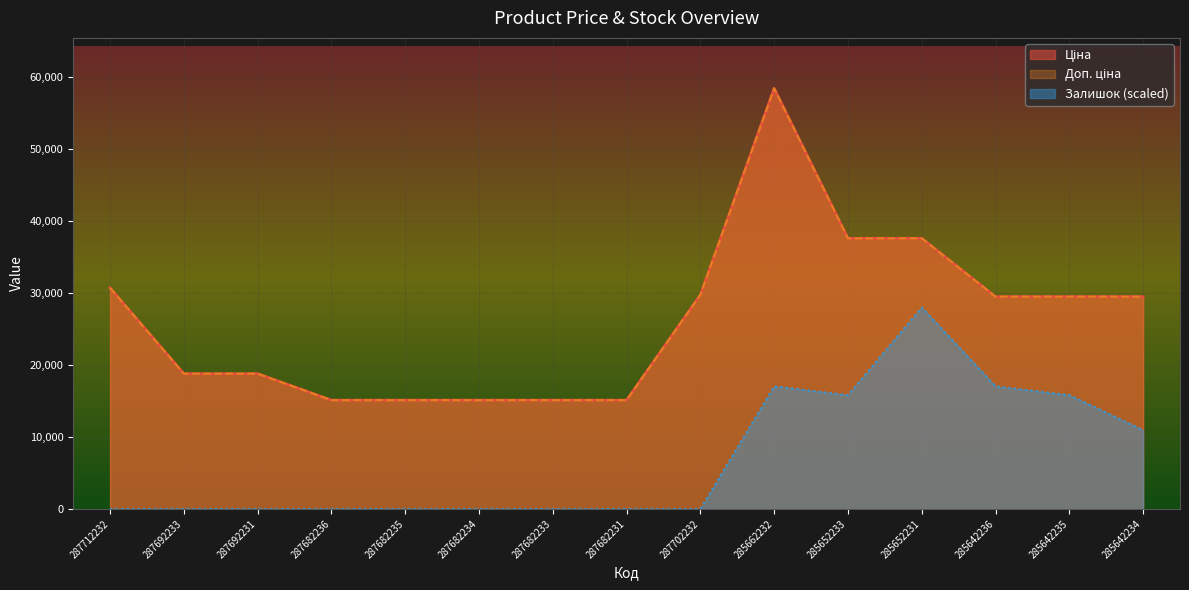

What is the label of the 5th point from the right?

285652233